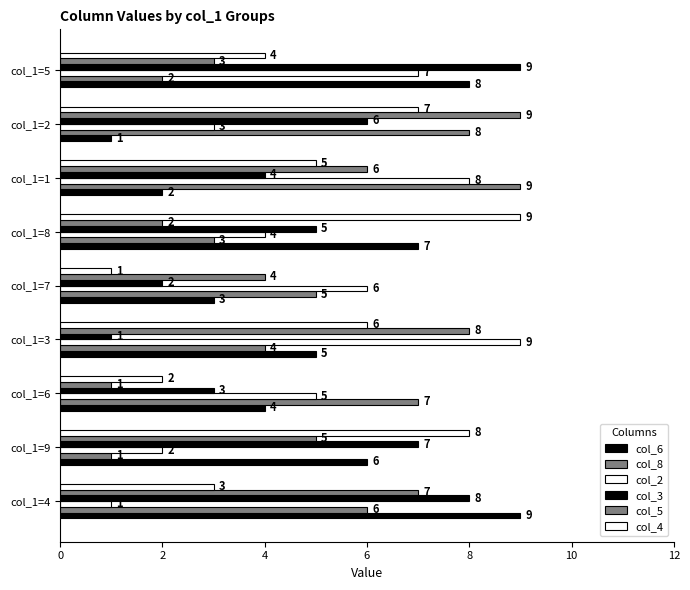

How many categories are shown in the chart?

9